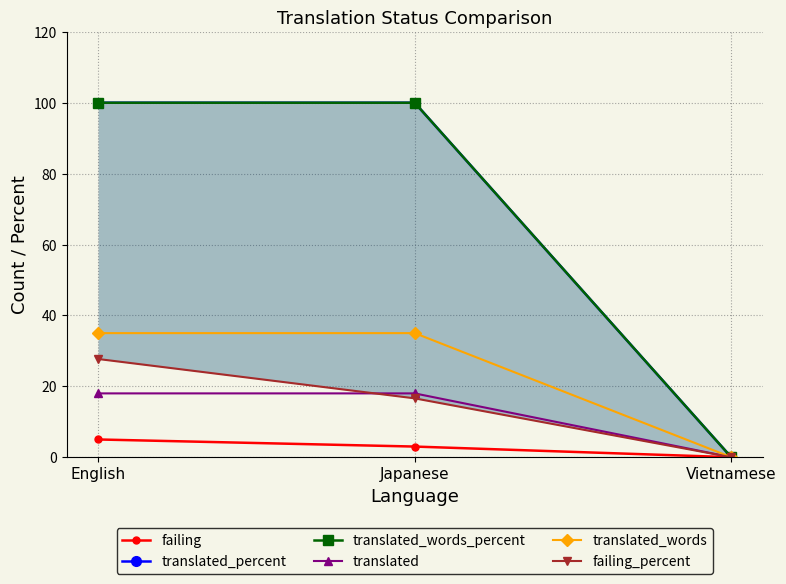

What is the label of the 2nd point from the left?

Japanese